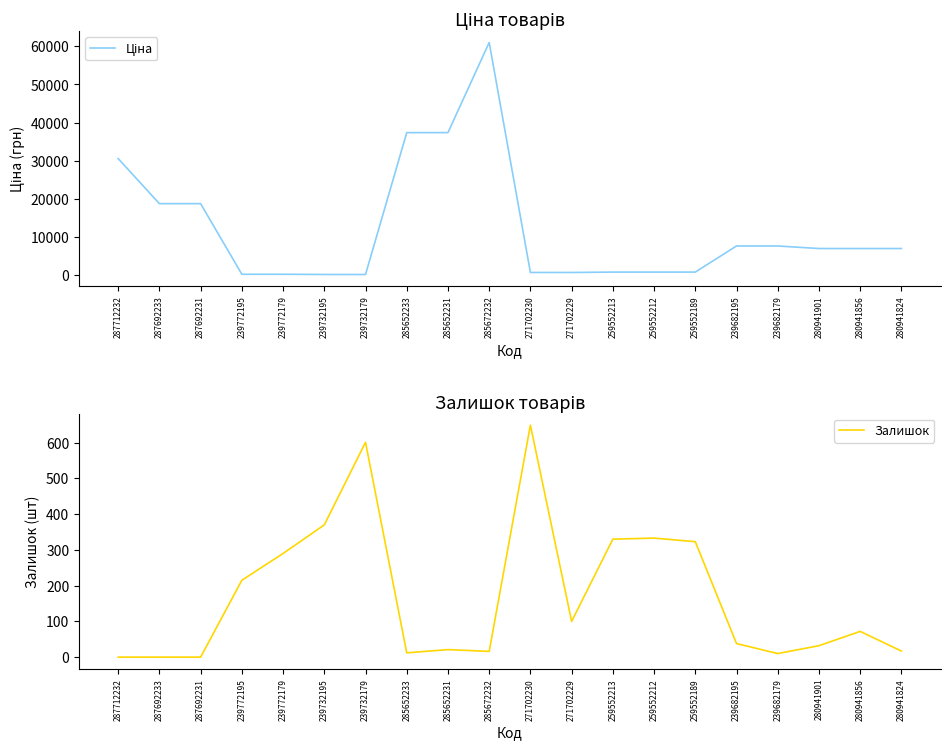

Rank the series by their average value, from highest to lowest.

Ціна, Залишок